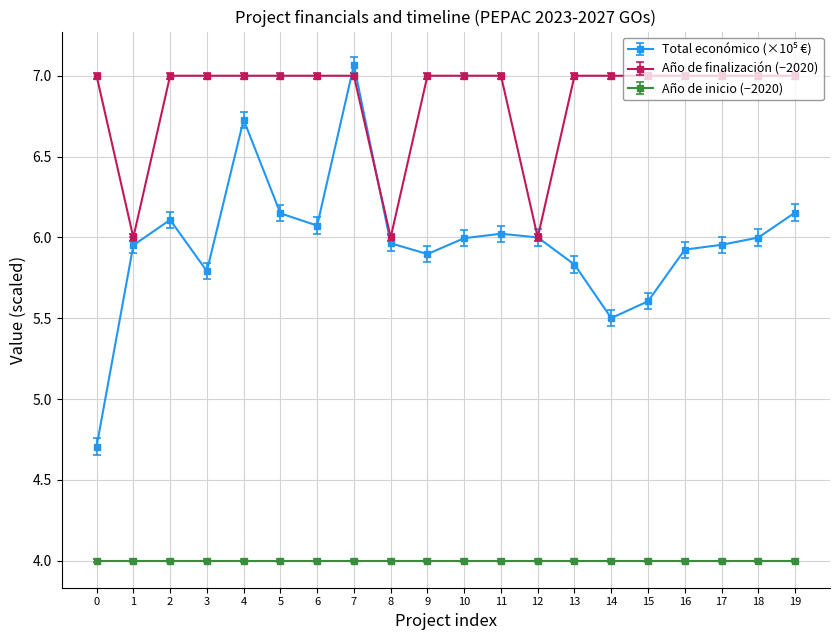

How many lines are shown in the chart?

3